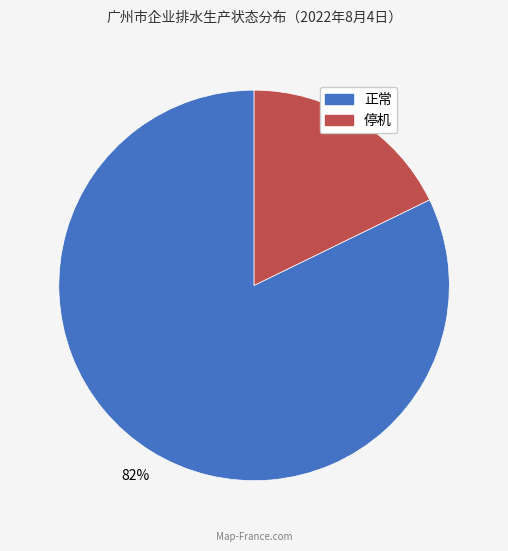

To the nearest percent, what is the average slice percentage?

50%